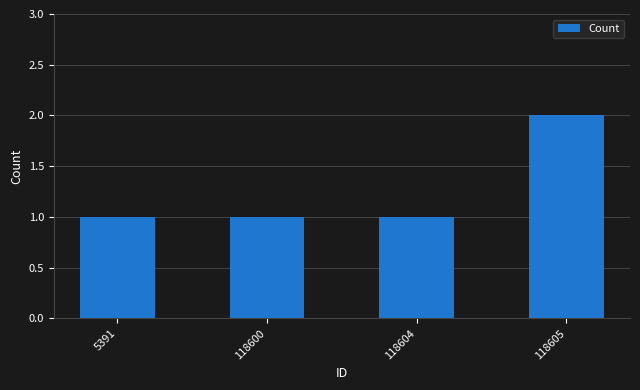

Reading left to right, transcribe all the data shown in this chart.

1	1	1	2